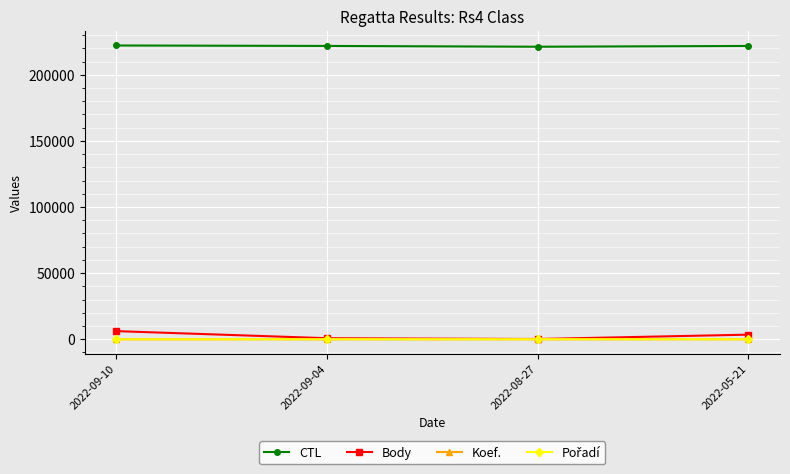

How many data points in Koef. are less than 7?

2